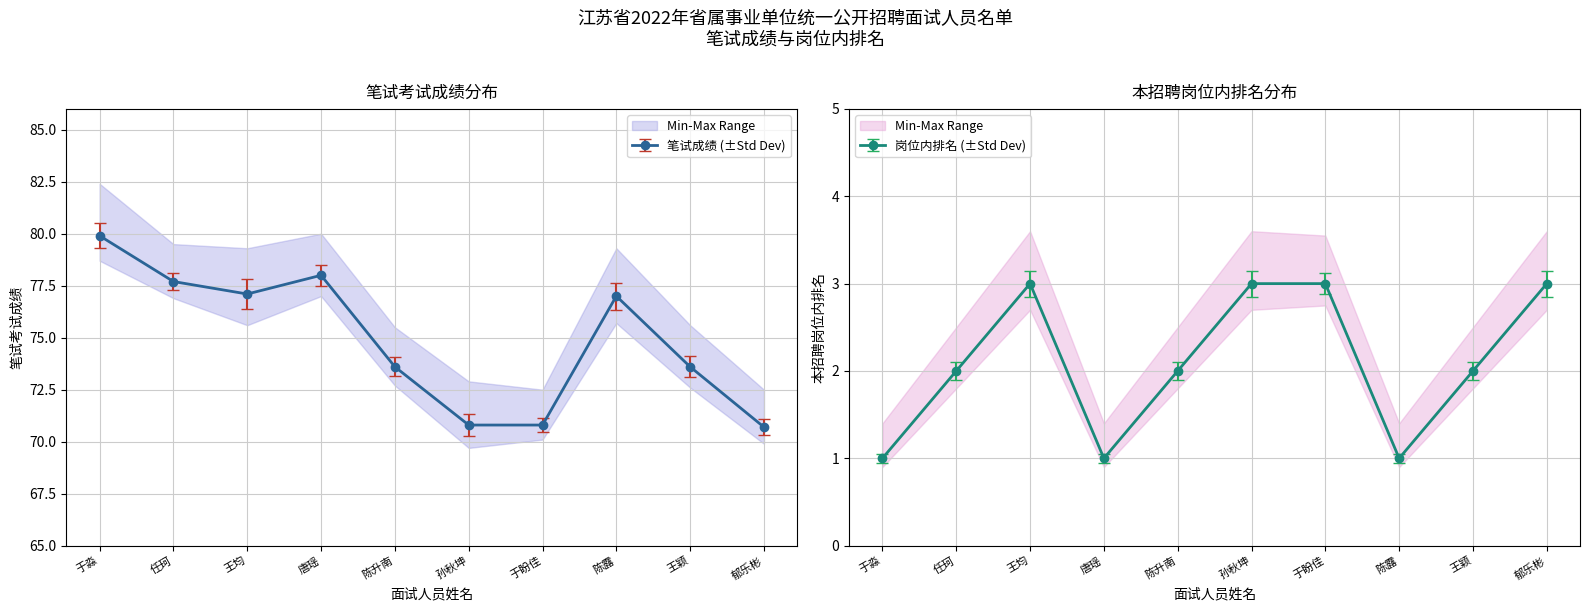

At which category is the sum across all series the highest?

于淼